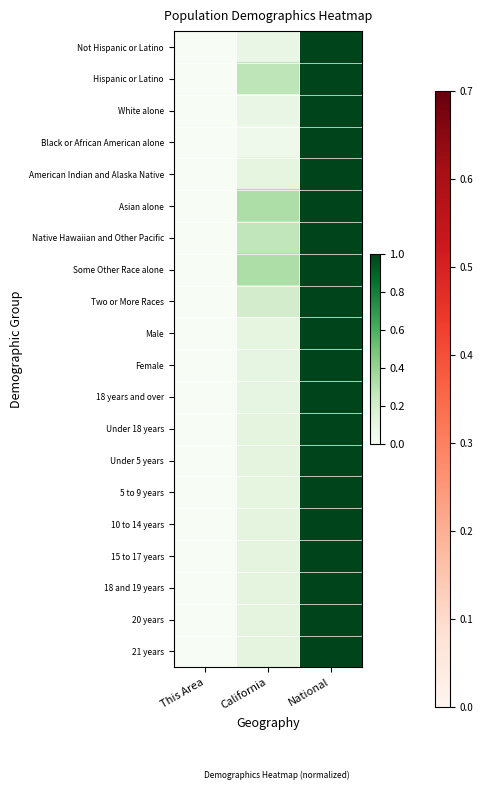

Reading left to right, what are all the values shown in this chart?

Not Hispanic or Latino: This Area=0.0	California=0.1	National=1.0
Hispanic or Latino: This Area=0.0	California=0.3	National=1.0
White alone: This Area=0.0	California=0.1	National=1.0
Black or African American alone: This Area=0.0	California=0.1	National=1.0
American Indian and Alaska Native: This Area=0.0	California=0.1	National=1.0
Asian alone: This Area=0.0	California=0.3	National=1.0
Native Hawaiian and Other Pacific: This Area=0.0	California=0.3	National=1.0
Some Other Race alone: This Area=0.0	California=0.3	National=1.0
Two or More Races: This Area=0.0	California=0.2	National=1.0
Male: This Area=0.0	California=0.1	National=1.0
Female: This Area=0.0	California=0.1	National=1.0
18 years and over: This Area=0.0	California=0.1	National=1.0
Under 18 years: This Area=0.0	California=0.1	National=1.0
Under 5 years: This Area=0.0	California=0.1	National=1.0
5 to 9 years: This Area=0.0	California=0.1	National=1.0
10 to 14 years: This Area=0.0	California=0.1	National=1.0
15 to 17 years: This Area=0.0	California=0.1	National=1.0
18 and 19 years: This Area=0.0	California=0.1	National=1.0
20 years: This Area=0.0	California=0.1	National=1.0
21 years: This Area=0.0	California=0.1	National=1.0